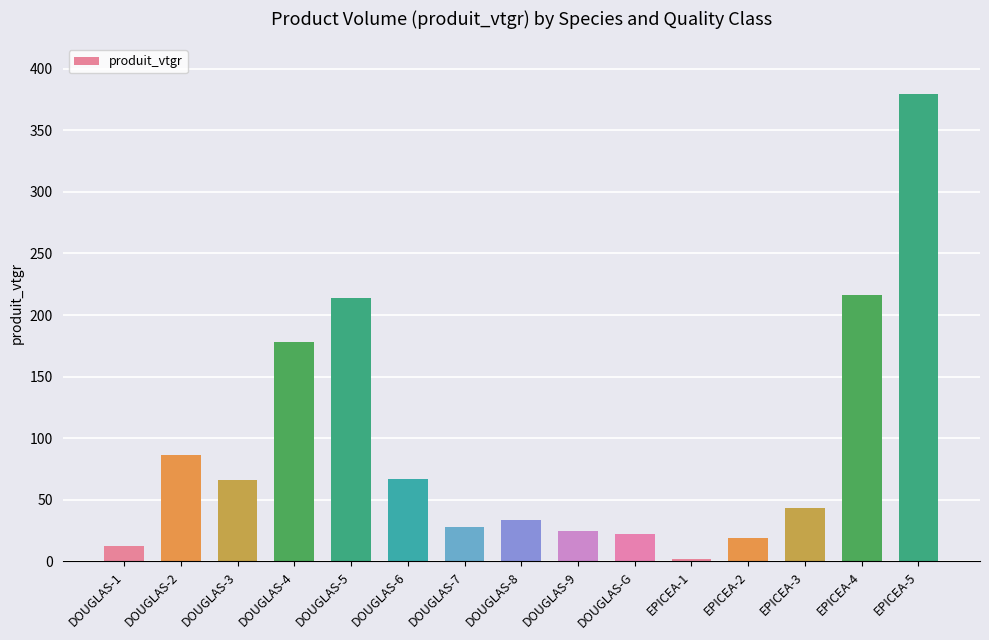

Count the number of categories in the chart.

15